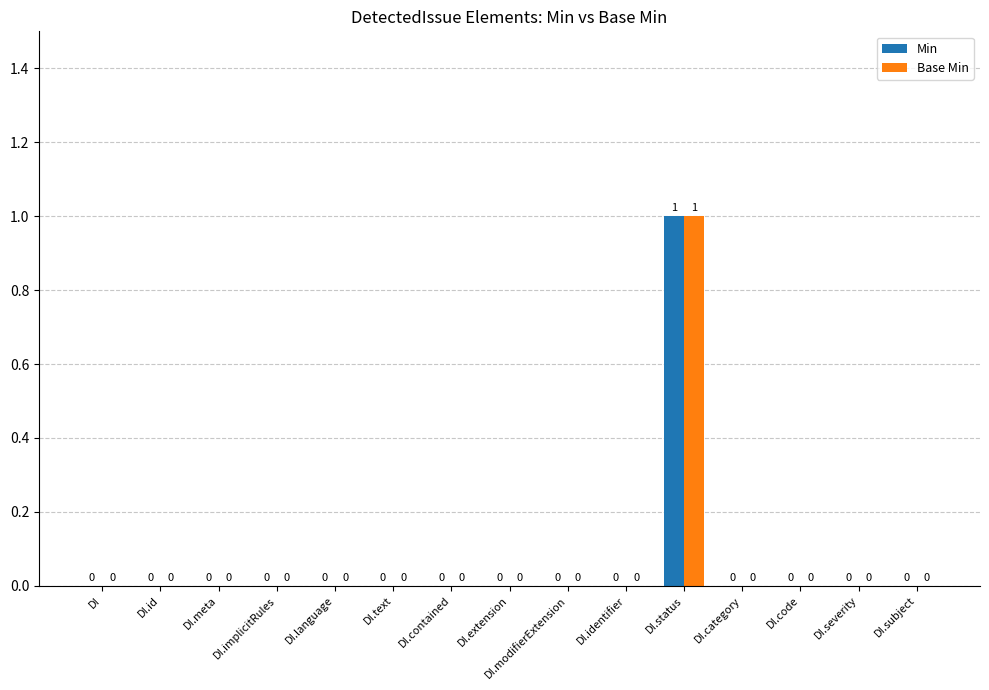

How many positive values does the Base Min series have?

1